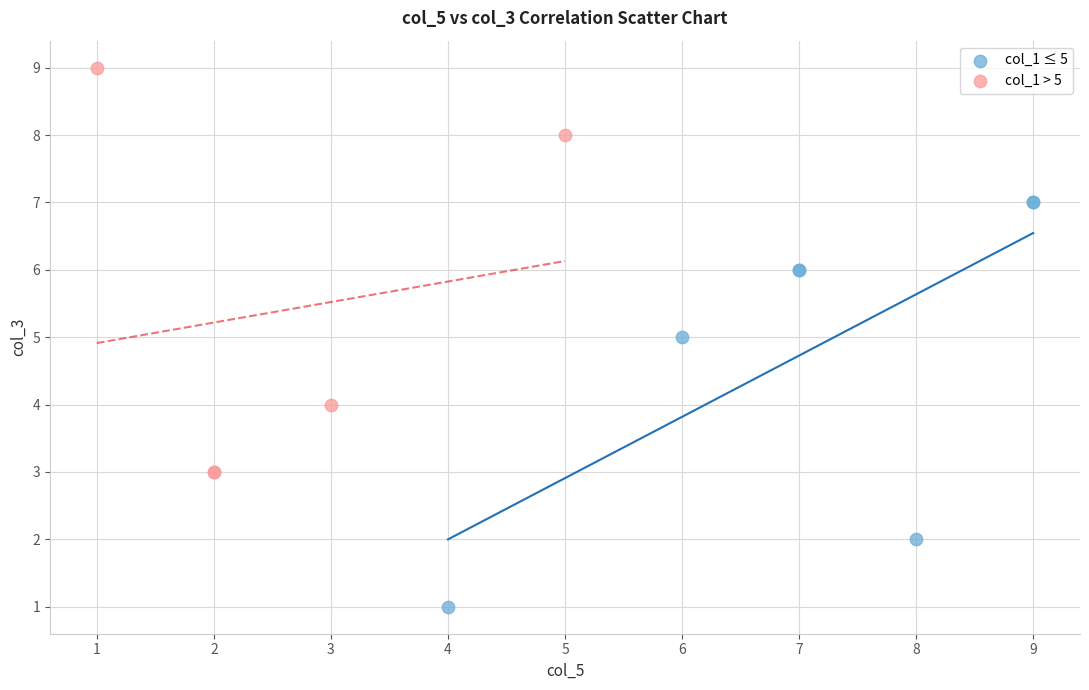

Which series contains the lowest Y value?

col_1 ≤ 5